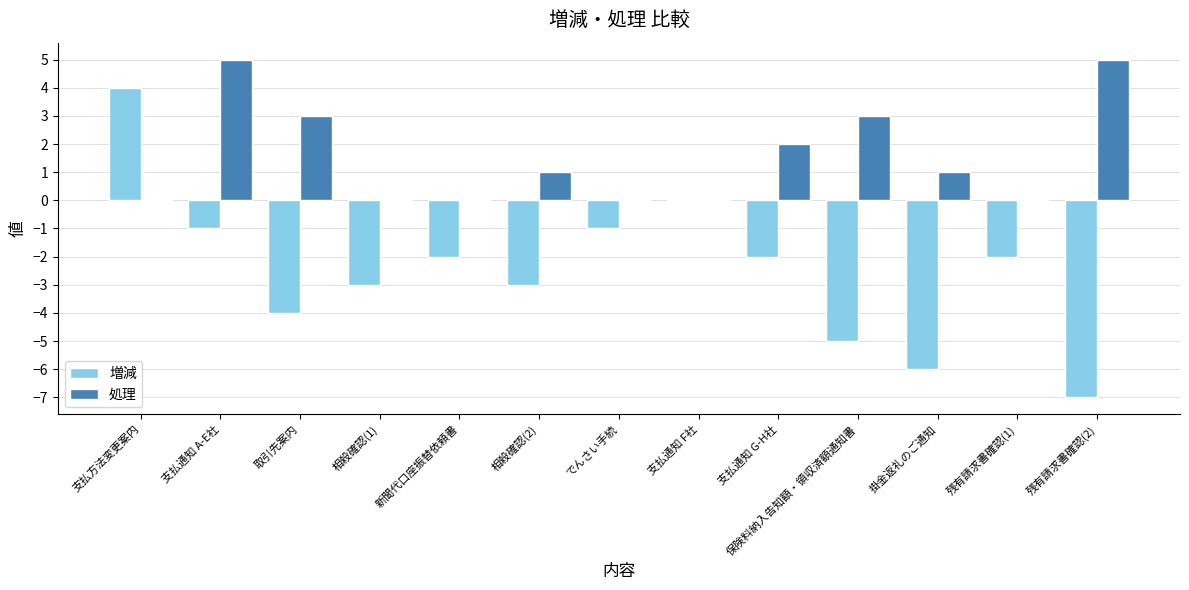

Which series has the largest total across all categories?

処理